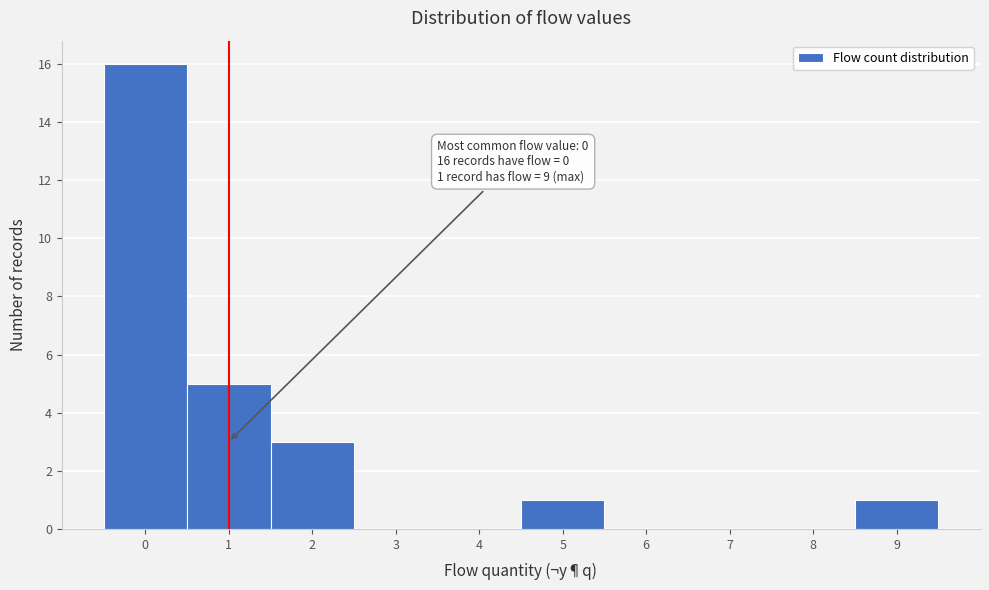

Over which range of the x-axis is the bar tallest?

-0.5 to 0.5